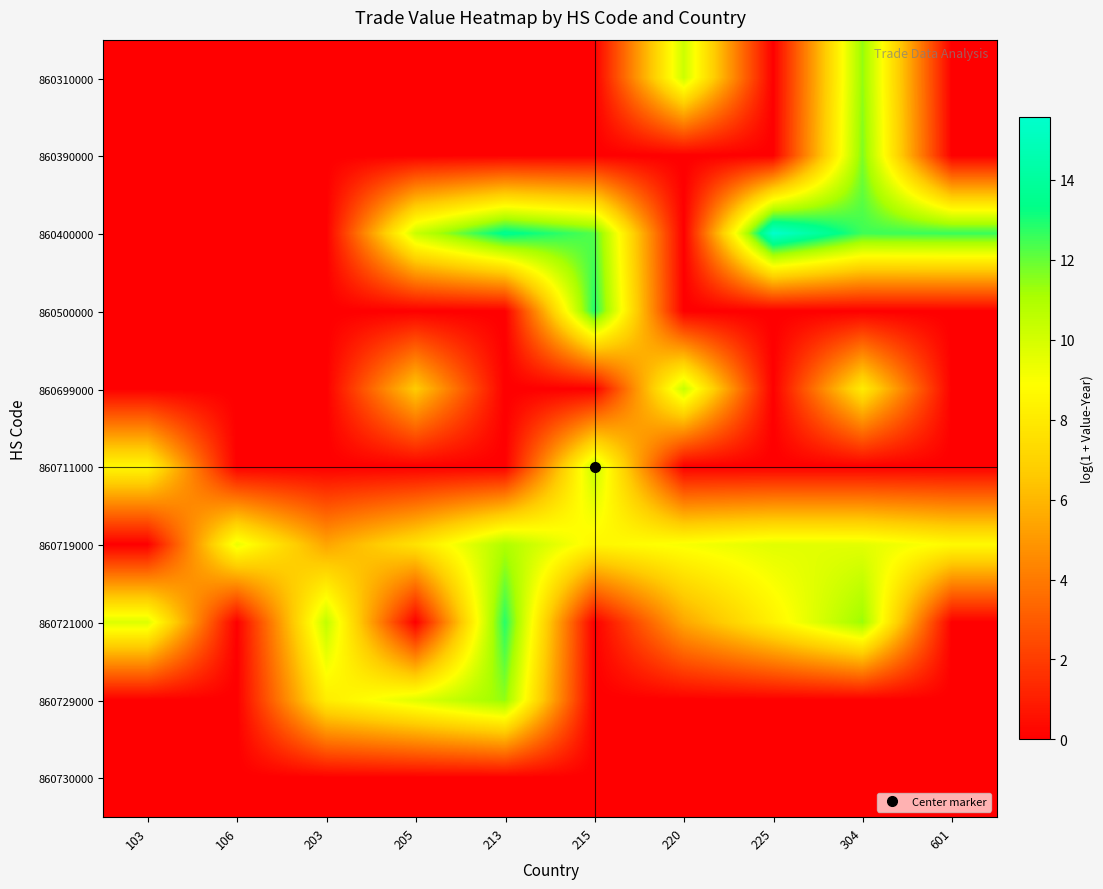

Reading left to right, transcribe all the data shown in this chart.

860310000: 103=0.0	106=0.0	203=0.0	205=0.0	213=0.0	215=0.0	220=10.2	225=0.0	304=11.4	601=0.0
860390000: 103=0.0	106=0.0	203=0.0	205=0.0	213=0.0	215=0.0	220=0.0	225=0.0	304=11.7	601=0.0
860400000: 103=0.0	106=0.0	203=0.0	205=10.3	213=13.6	215=12.2	220=0.0	225=15.6	304=12.5	601=12.6
860500000: 103=0.0	106=0.0	203=0.0	205=0.0	213=0.0	215=12.9	220=0.0	225=0.0	304=0.0	601=0.0
860699000: 103=0.0	106=0.0	203=0.0	205=6.7	213=0.0	215=0.0	220=10.3	225=0.0	304=8.1	601=0.0
860711000: 103=8.6	106=0.0	203=0.0	205=0.0	213=0.0	215=10.4	220=0.0	225=0.0	304=0.0	601=0.0
860719000: 103=0.0	106=9.4	203=5.4	205=7.7	213=10.9	215=8.5	220=9.1	225=9.7	304=9.6	601=8.7
860721000: 103=9.8	106=0.0	203=10.5	205=0.0	213=12.8	215=0.0	220=5.5	225=8.3	304=11.3	601=0.0
860729000: 103=0.0	106=0.0	203=8.1	205=9.7	213=11.4	215=0.0	220=0.0	225=0.0	304=0.0	601=0.0
860730000: 103=0.0	106=0.0	203=0.0	205=0.0	213=0.0	215=0.0	220=0.0	225=0.0	304=0.0	601=0.0